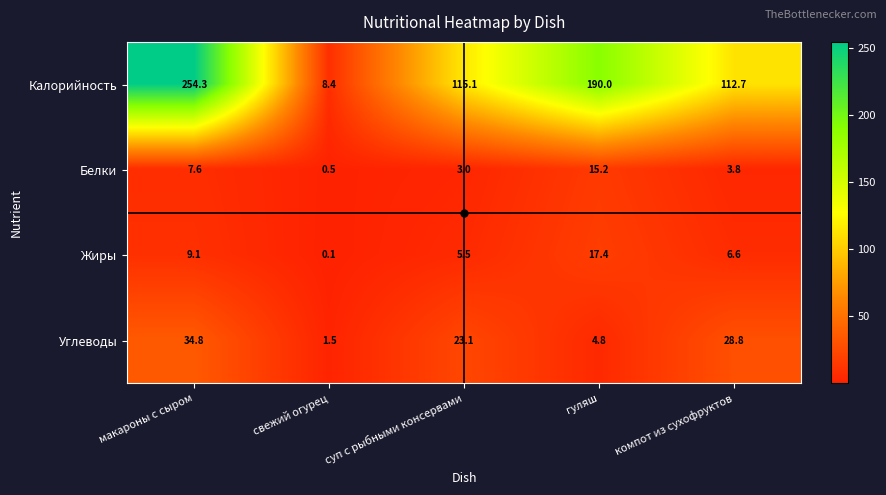

Which series has the largest total across all categories?

Калорийность